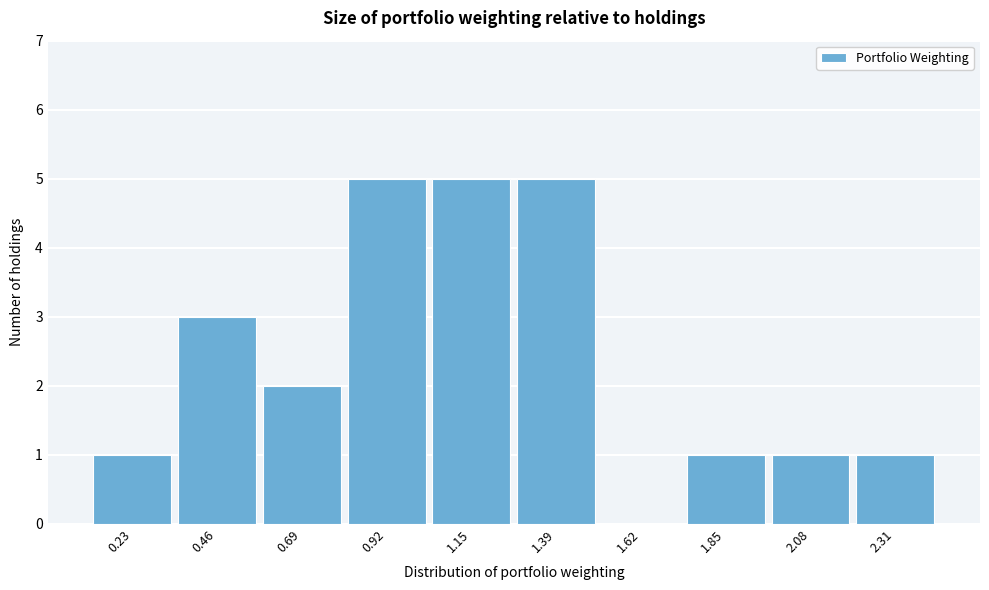

Reading left to right, extract all data points from this chart.

0.23=1	0.46=3	0.69=2	0.92=5	1.15=5	1.39=5	1.62=0	1.85=1	2.08=1	2.31=1